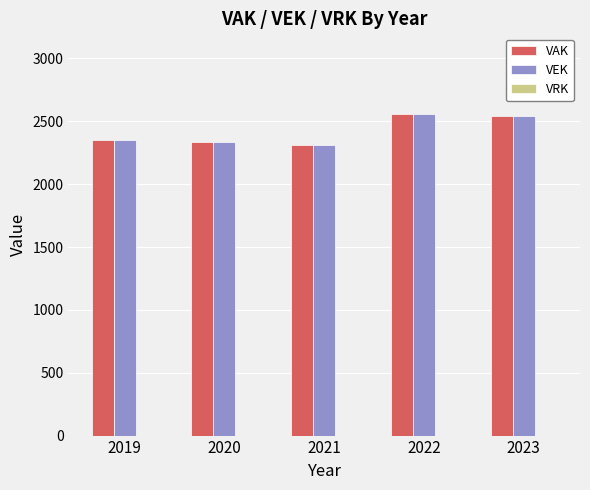

The value of VAK at 2020 is 3668. True or false?

False